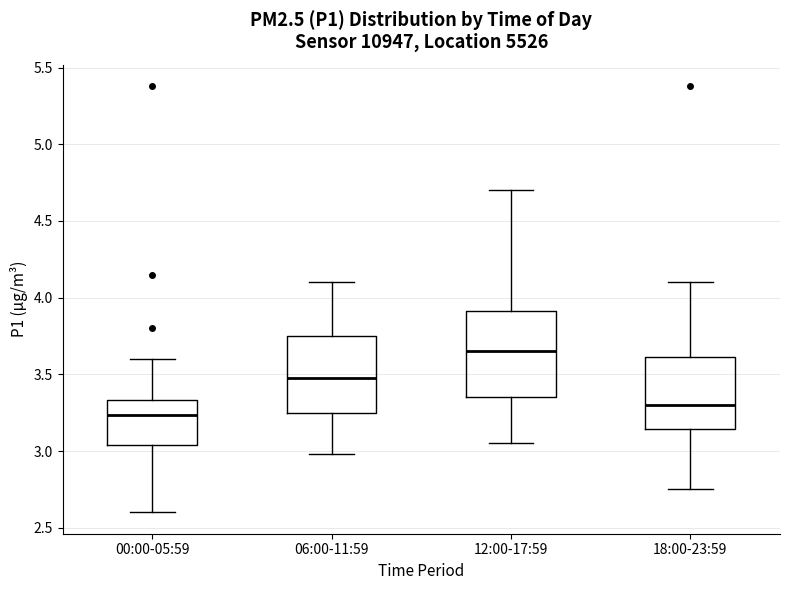

Which box has the highest median line?

12:00-17:59